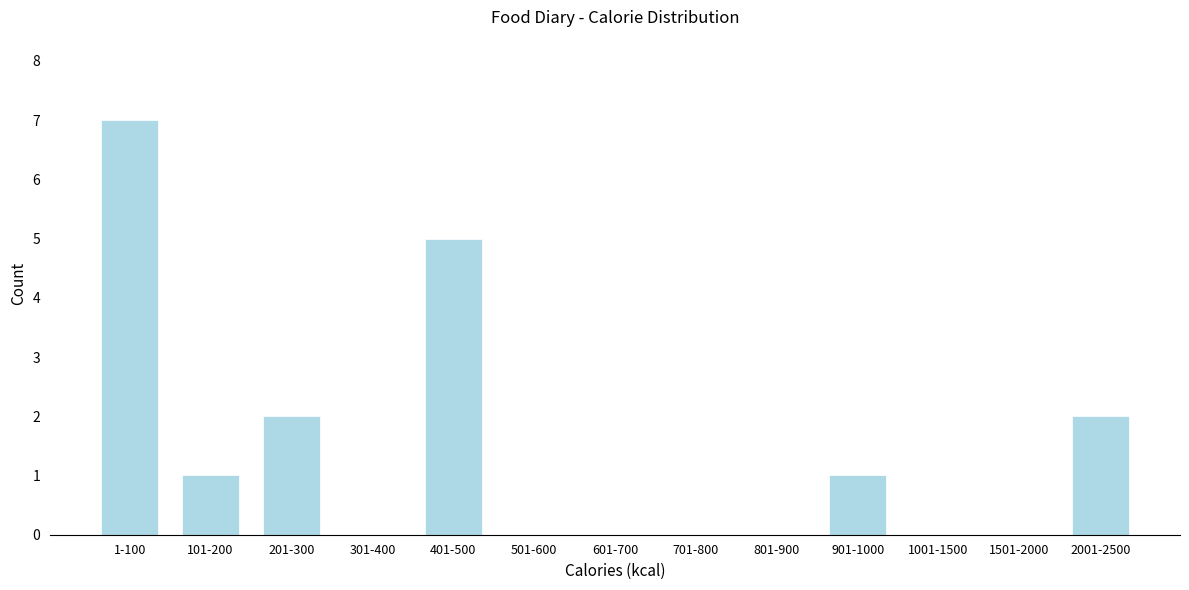

Reading left to right, extract all data points from this chart.

1-100=7	101-200=1	201-300=2	301-400=0	401-500=5	501-600=0	601-700=0	701-800=0	801-900=0	901-1000=1	1001-1500=0	1501-2000=0	2001-2500=2